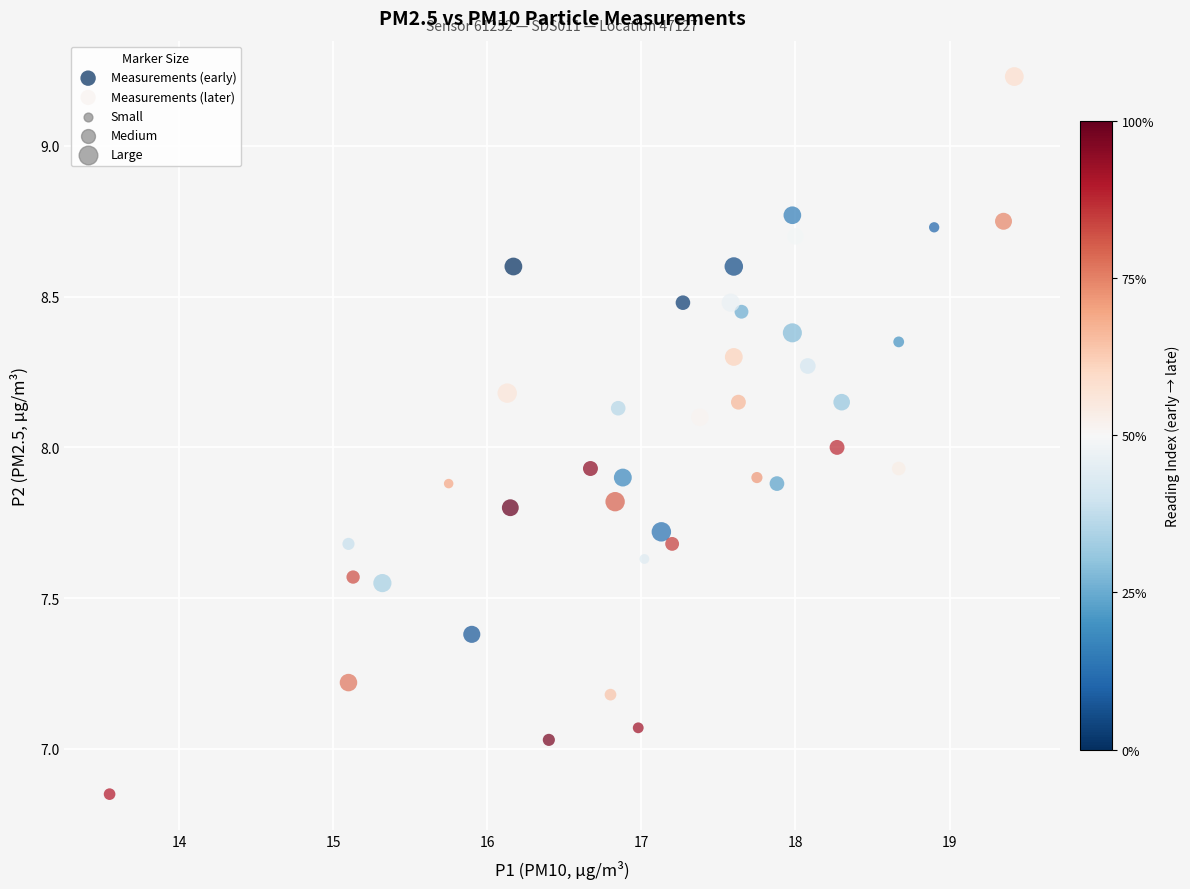

Which series reaches the minimum Y coordinate?

Measurements (later)